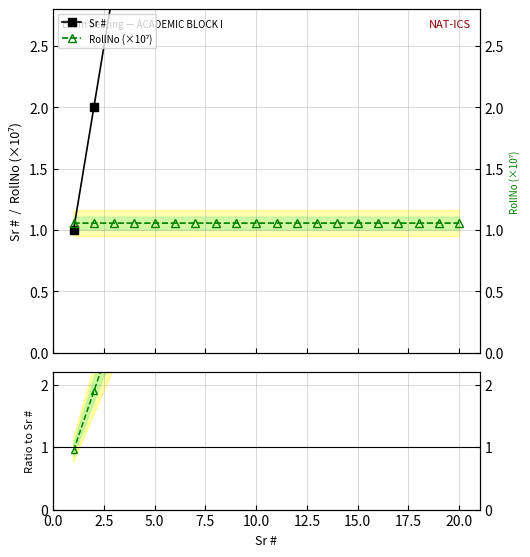

Reading left to right, transcribe all the data shown in this chart.

Sr #: 1.0	2.0	3.0	4.0	5.0	6.0	7.0	8.0	9.0	10.0	11.0	12.0	13.0	14.0	15.0	16.0	17.0	18.0	19.0	20.0
RollNo (×10⁷): 1.1	1.1	1.1	1.1	1.1	1.1	1.1	1.1	1.1	1.1	1.1	1.1	1.1	1.1	1.1	1.1	1.1	1.1	1.1	1.1
Sr # / RollNo(×10⁷): 0.9	1.9	2.8	3.8	4.7	5.7	6.6	7.6	8.5	9.5	10.4	11.4	12.3	13.2	14.2	15.1	16.1	17.0	18.0	18.9